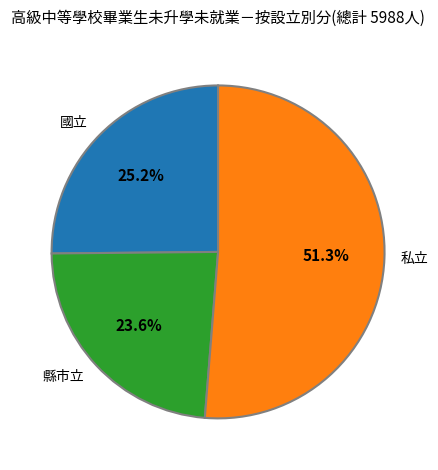

What is the ratio of the value at 私立 to the value at 國立?

2.0